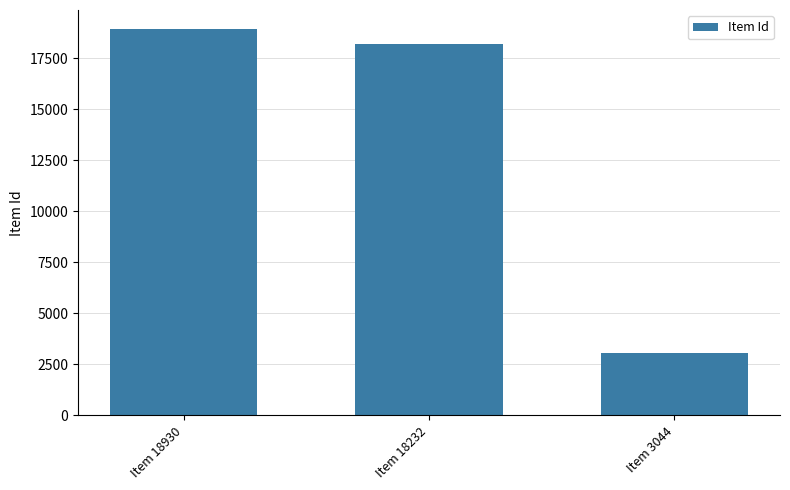

What is the ratio of the value at Item 18930 to the value at Item 18232?

1.0